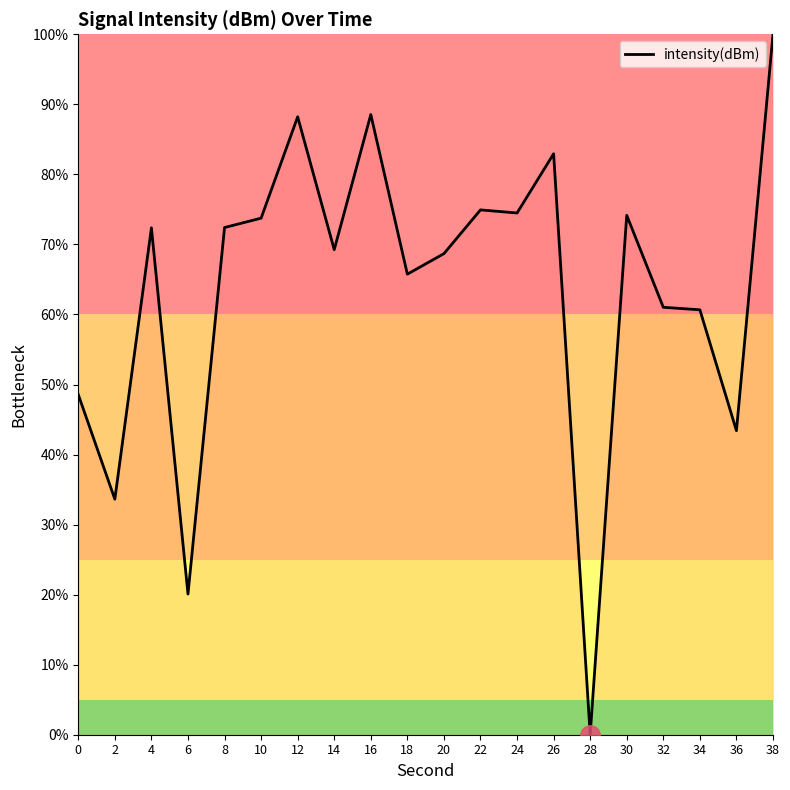

Where does the data first go above 72?

4